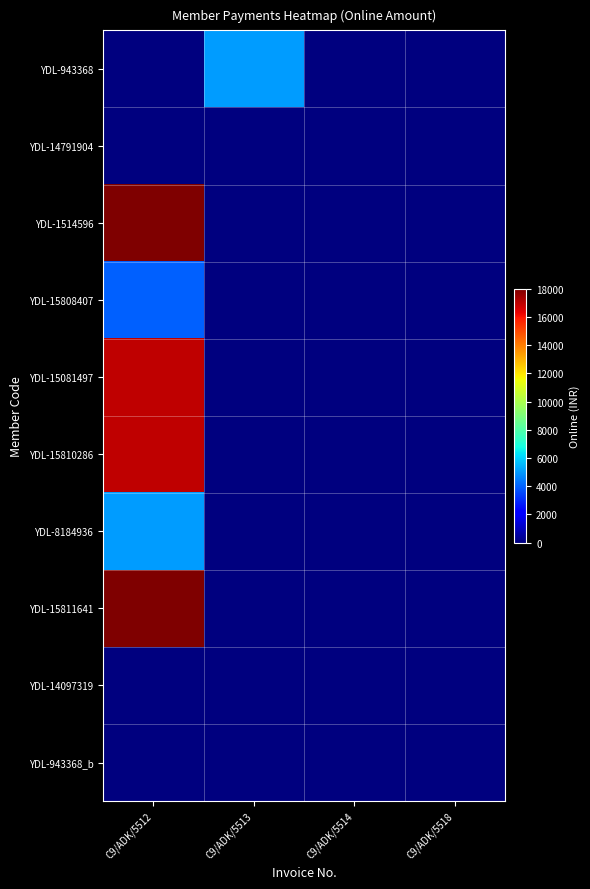

Rank the series at C9/ADK/5514 from lowest to highest value.

YDL-943368, YDL-14791904, YDL-1514596, YDL-15808407, YDL-15081497, YDL-15810286, YDL-8184936, YDL-15811641, YDL-14097319, YDL-943368_b